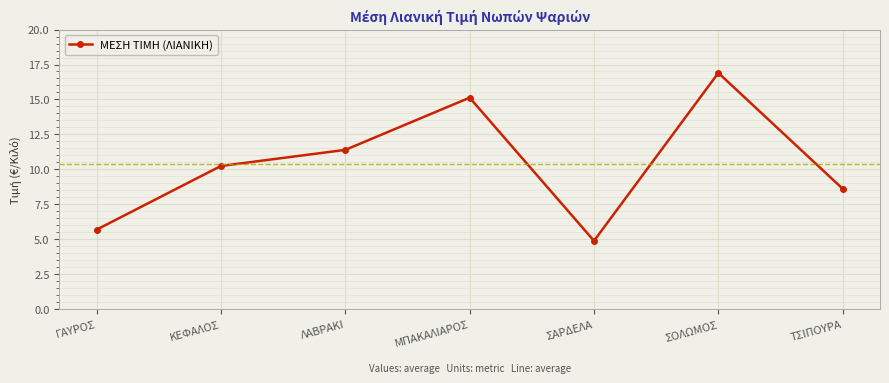

How many data points does each series have?

7